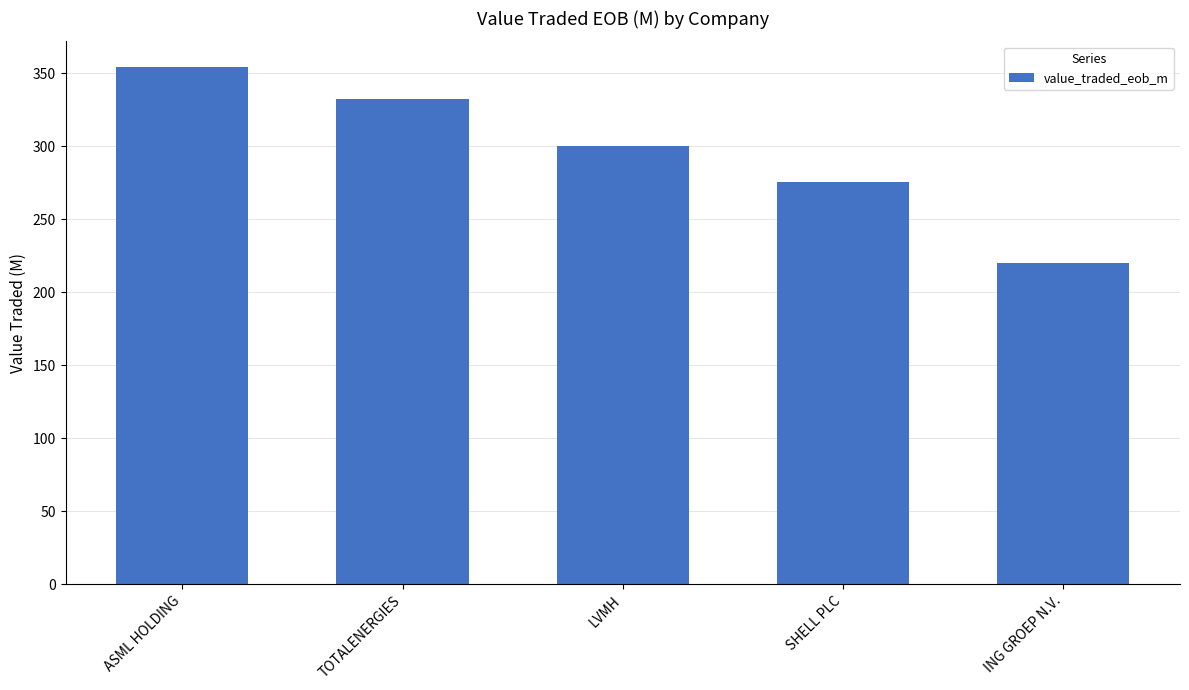

What is the greatest value displayed?

354.2